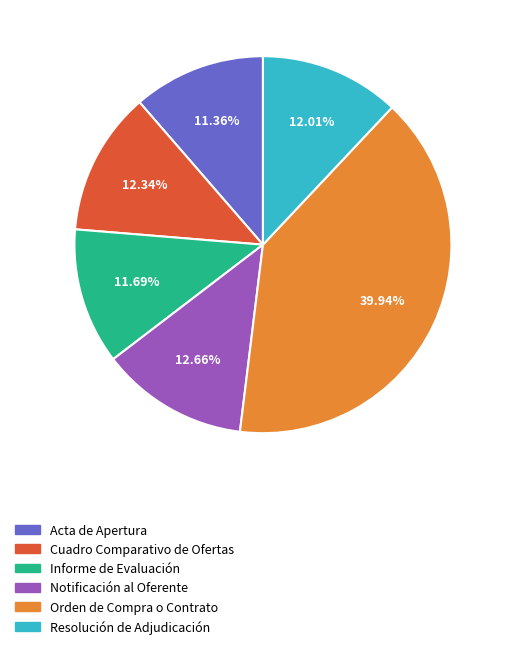

Combined, do Acta de Apertura and Orden de Compra o Contrato account for over 50%?

Yes